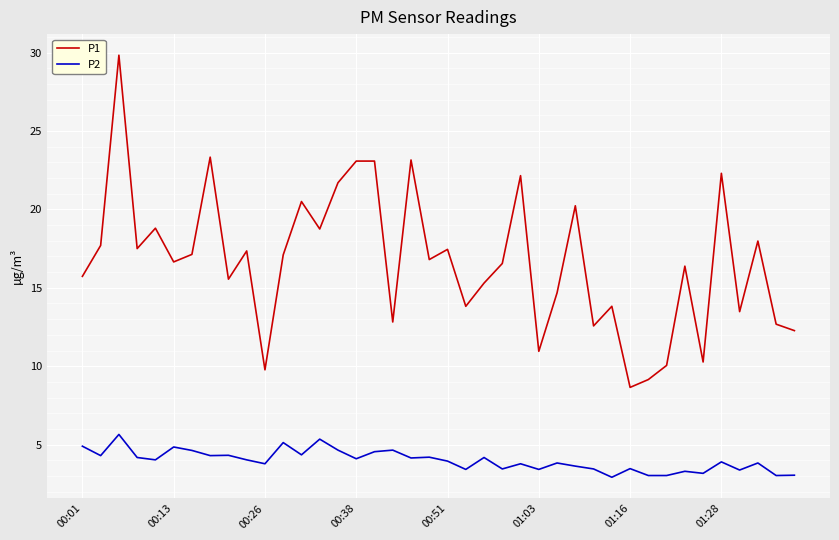

Which series has the largest total across all categories?

P1